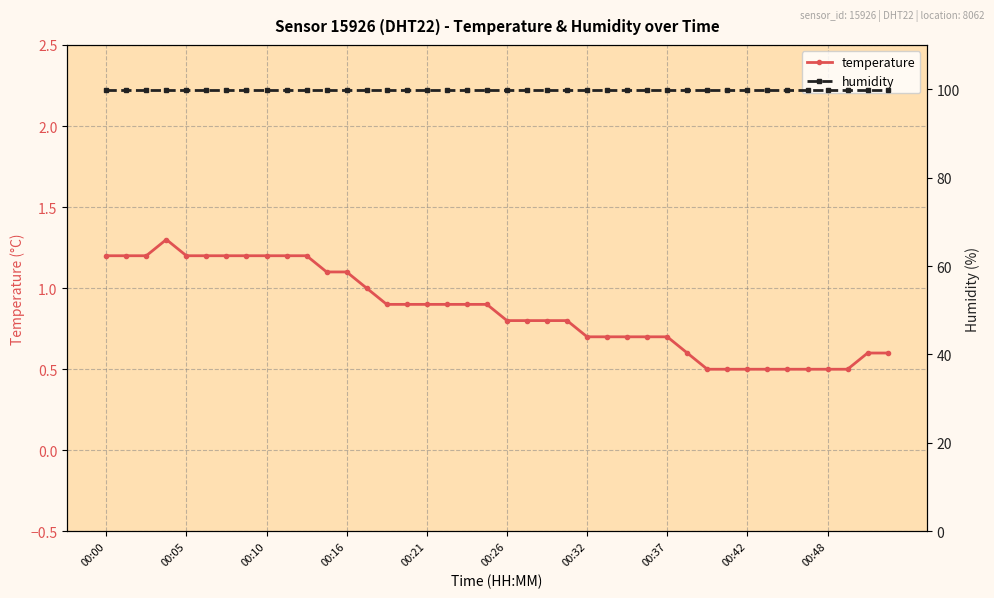

Rank the series by their maximum value, from highest to lowest.

humidity, temperature